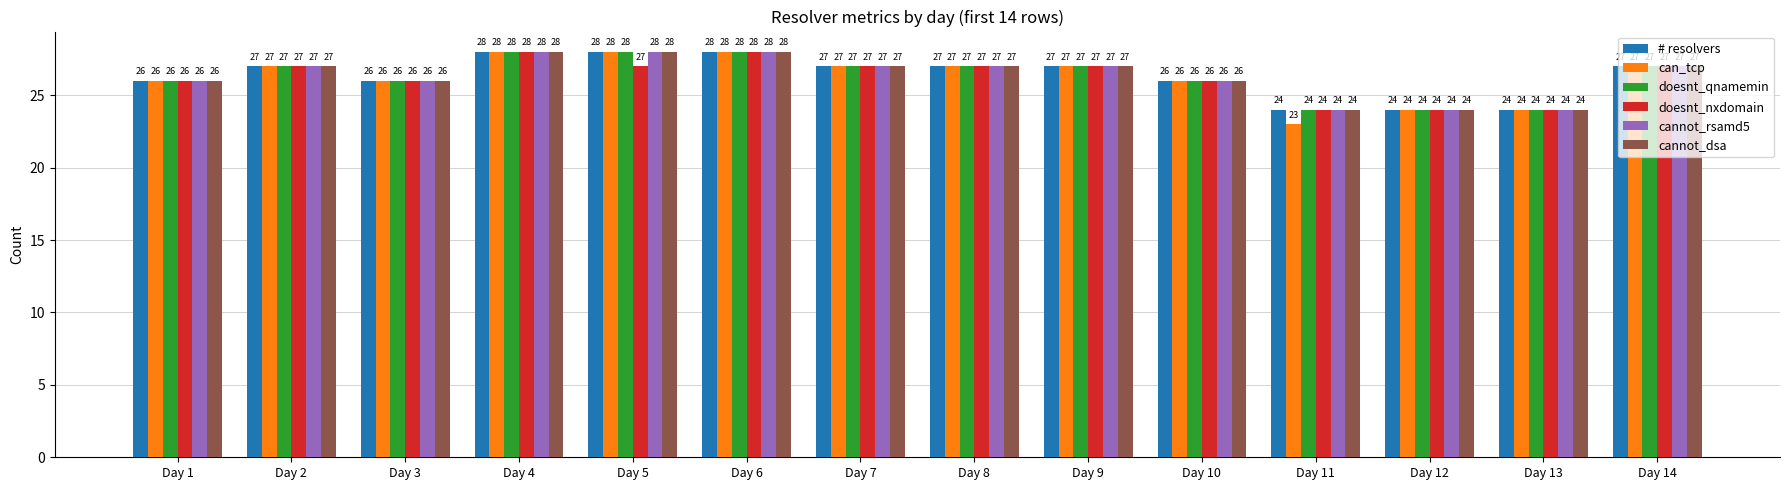

True or false: cannot_dsa has a value of 17 at Day 14.

False